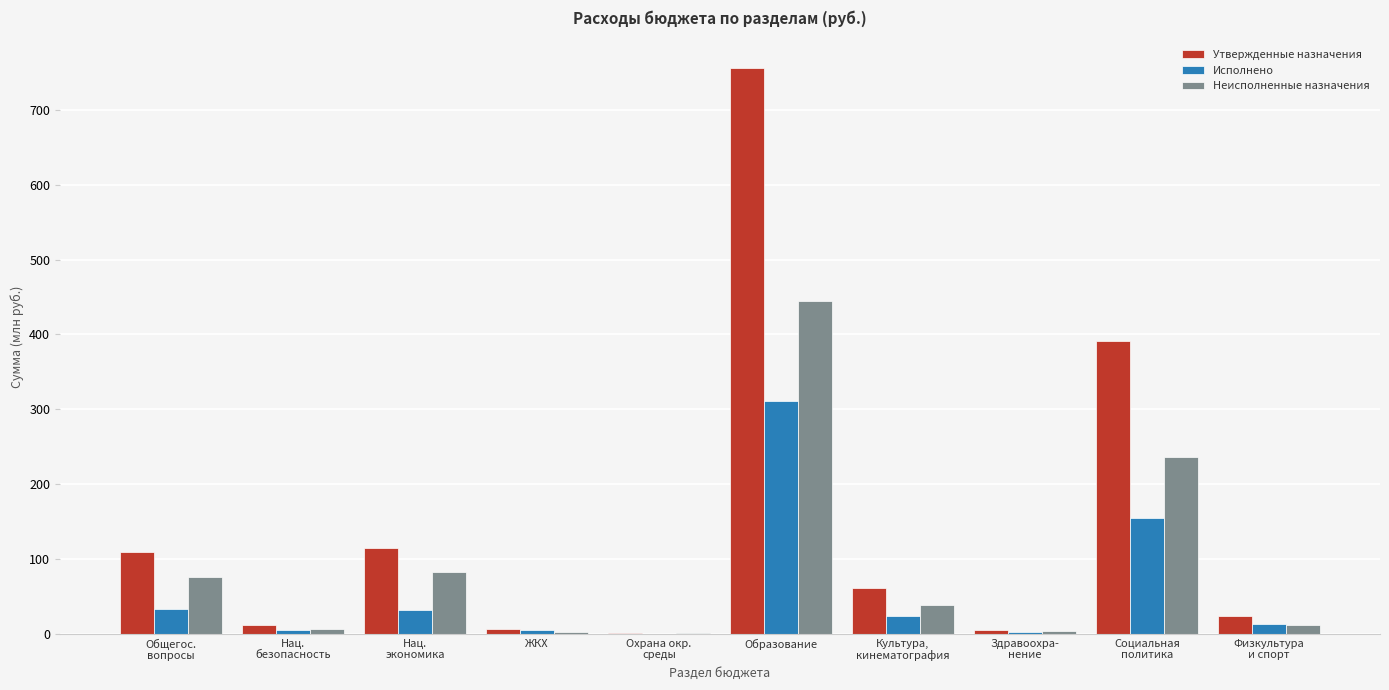

At which category is the sum across all series the highest?

Образование